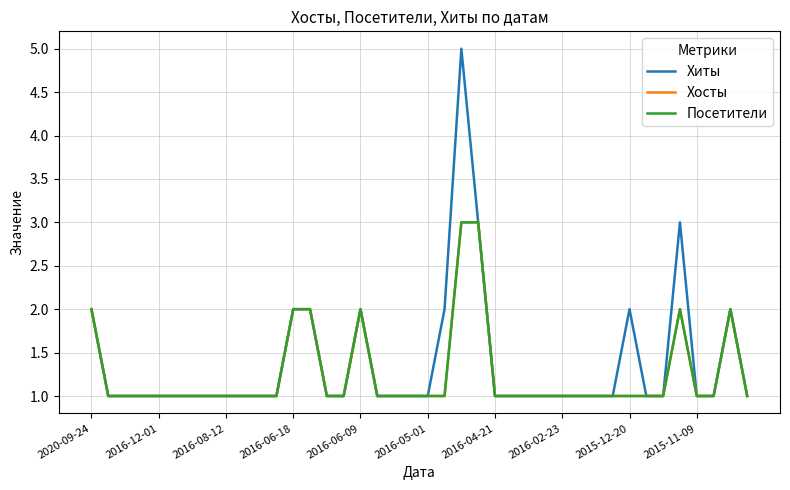

Where is the first local maximum for Посетители?

2016-06-09